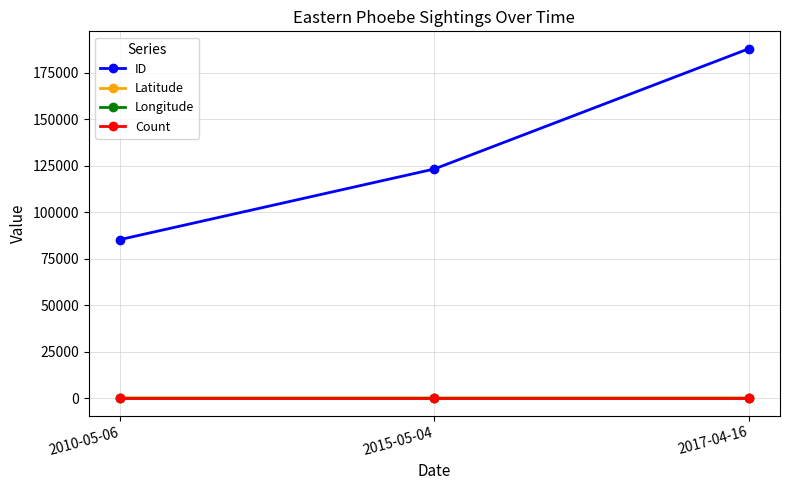

What is the label of the 1st point from the left?

2010-05-06